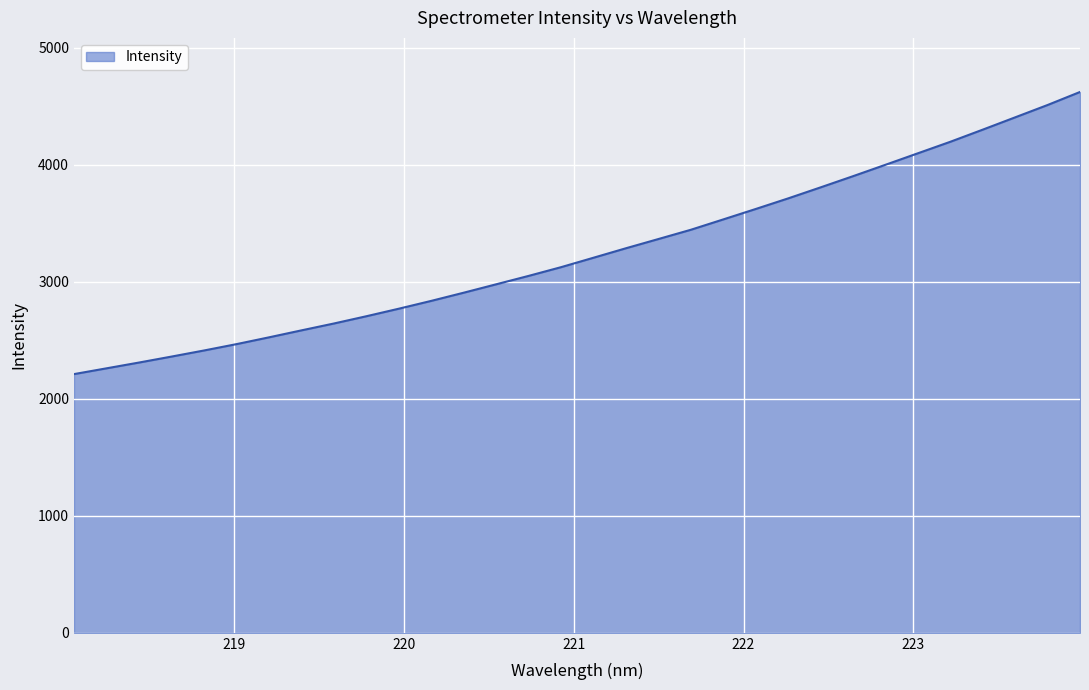

Count the number of data series in this chart.

1